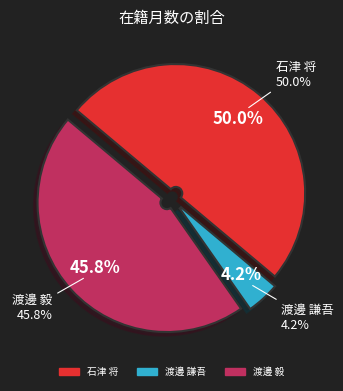

How many segments does this pie chart have?

3